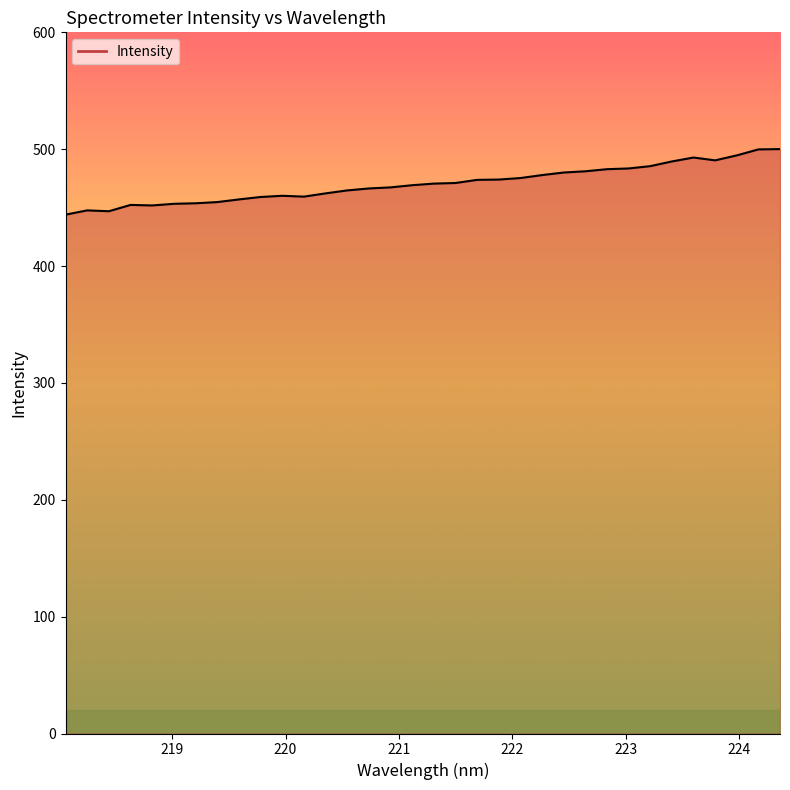

What is the difference between the maximum and minimum values?

56.1